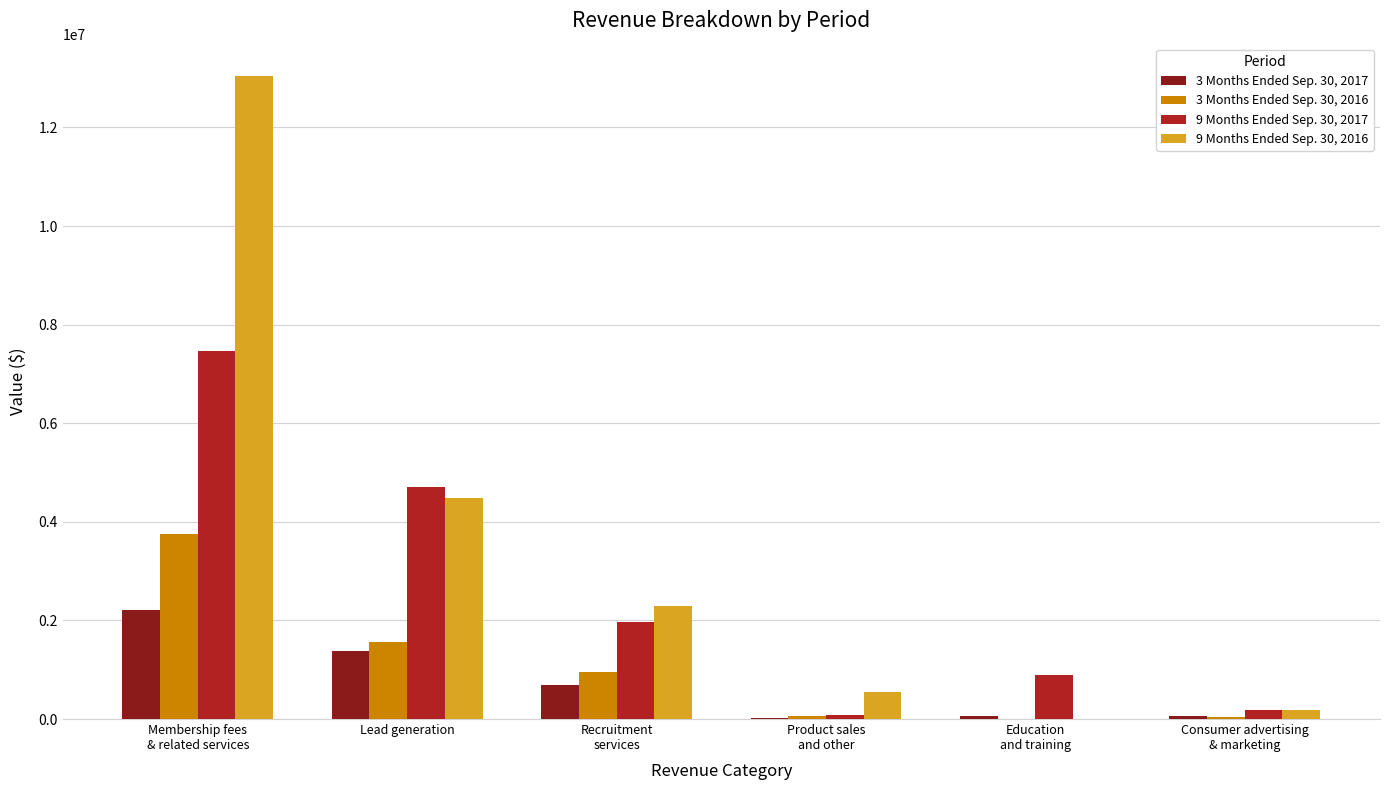

What is the average value of the 9 Months Ended Sep. 30, 2017 series?

2553455